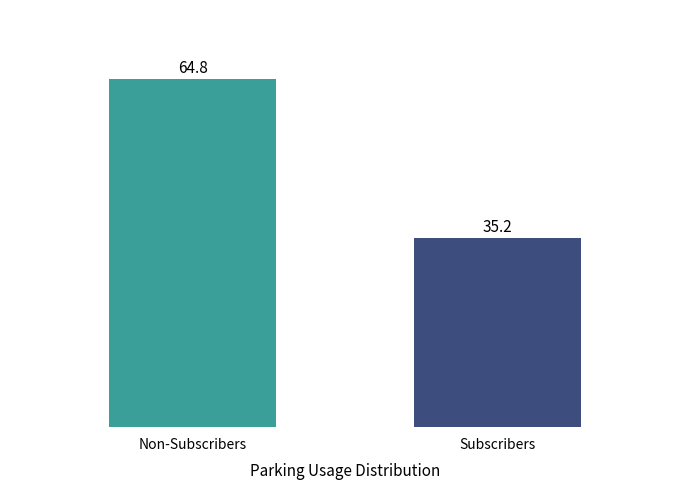

What is the sum of all values?

100.0